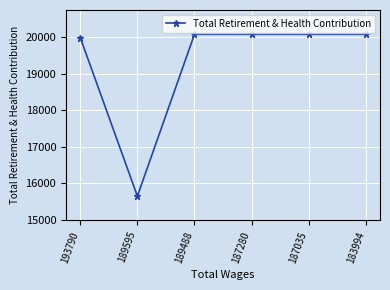

How many lines are shown in the chart?

1